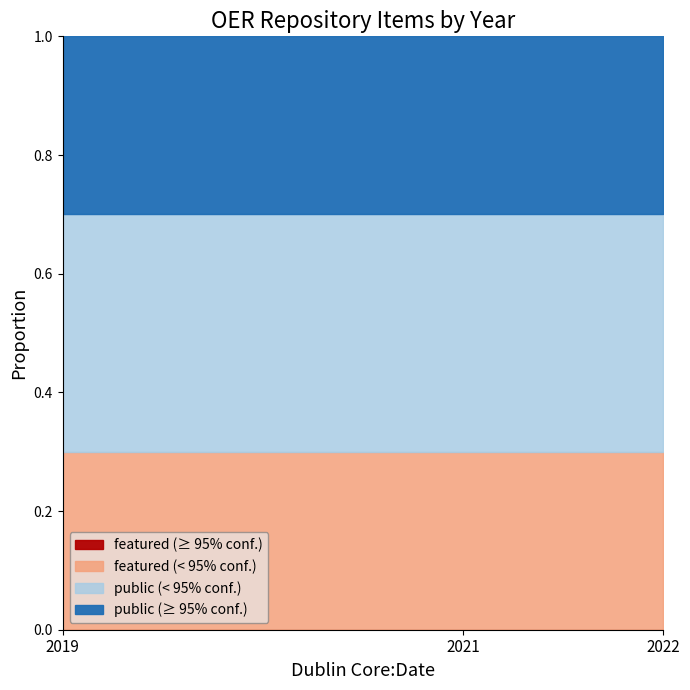

List the labels in order of public value, largest first.

2019, 2022, 2021